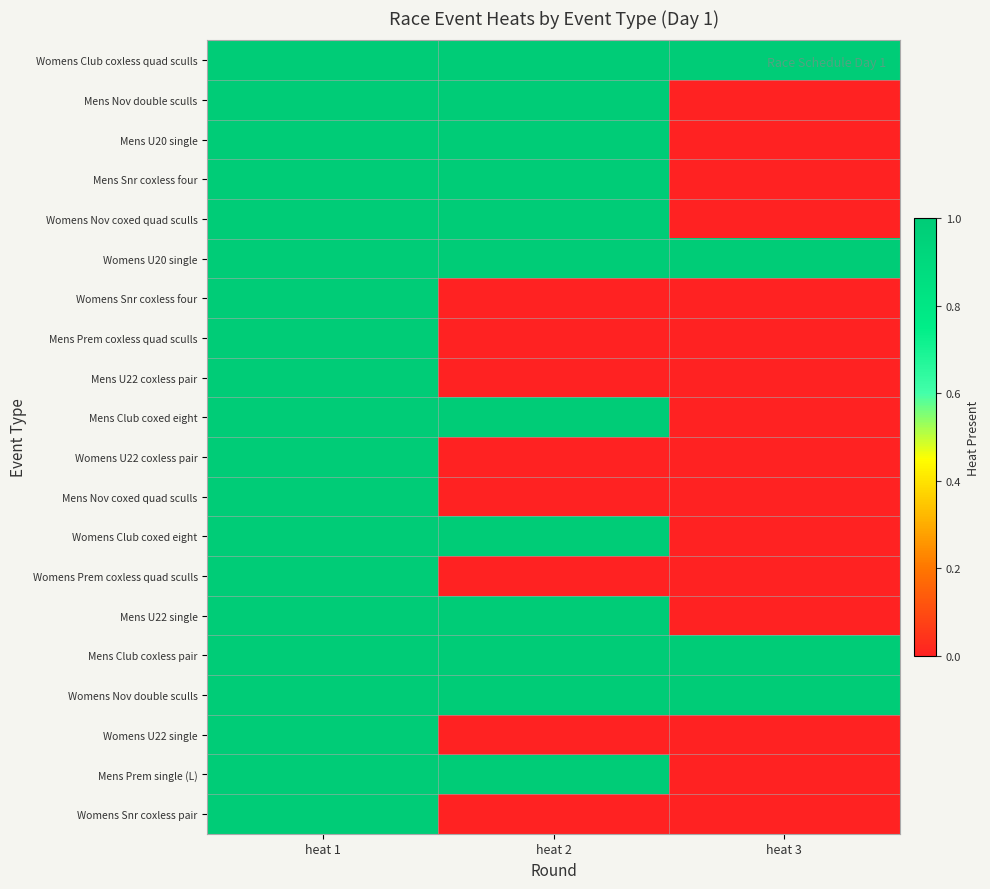

Count the number of categories in the chart.

3